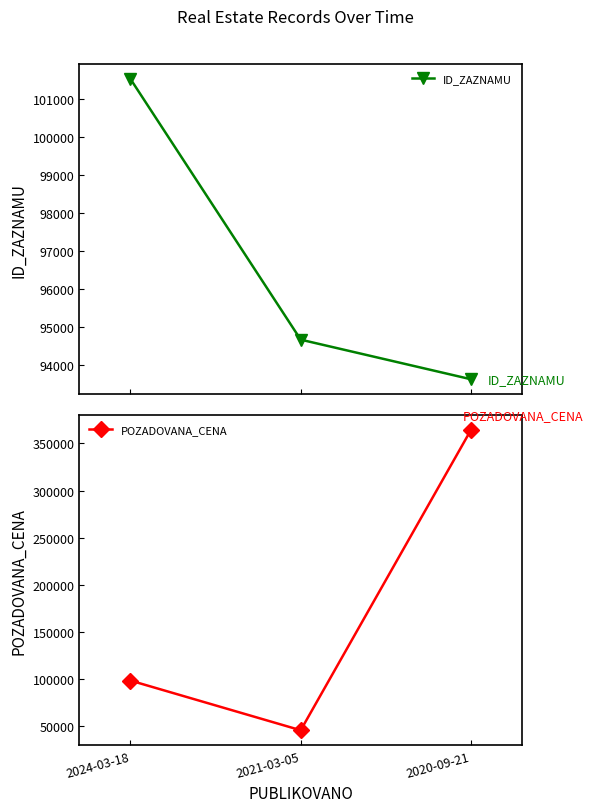

List the series in order of their overall mean, lowest first.

ID_ZAZNAMU, POZADOVANA_CENA